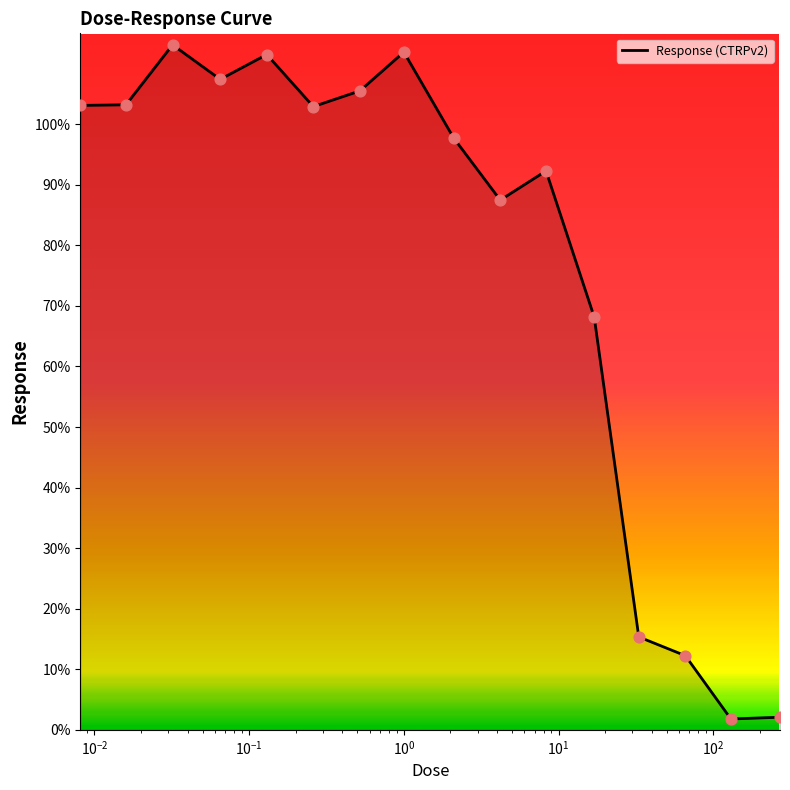

What is the maximum value shown in the chart?

113.1